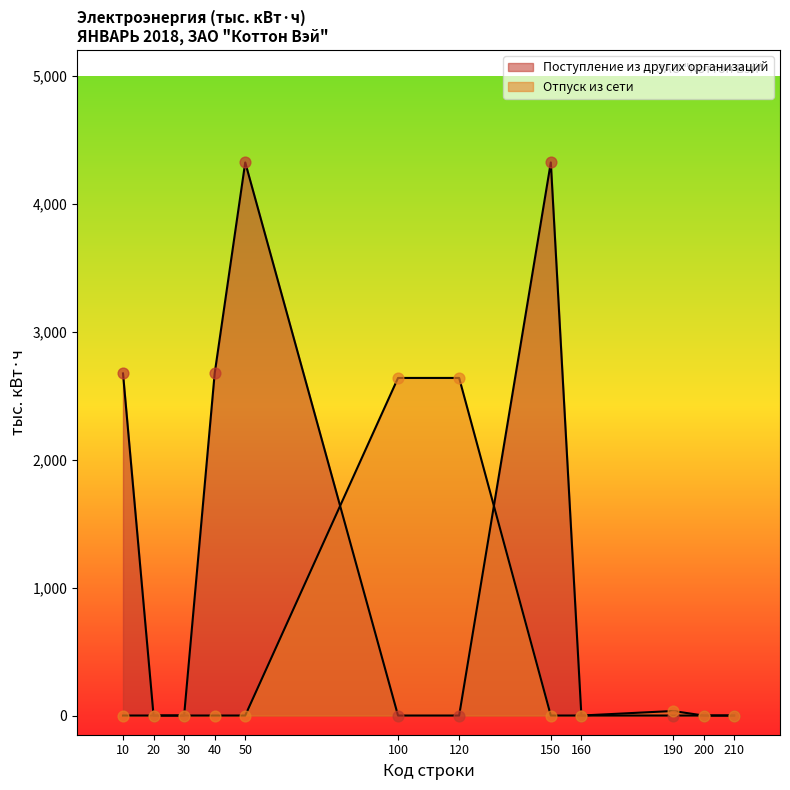

Which series contains the highest Y value?

Поступление из других организаций